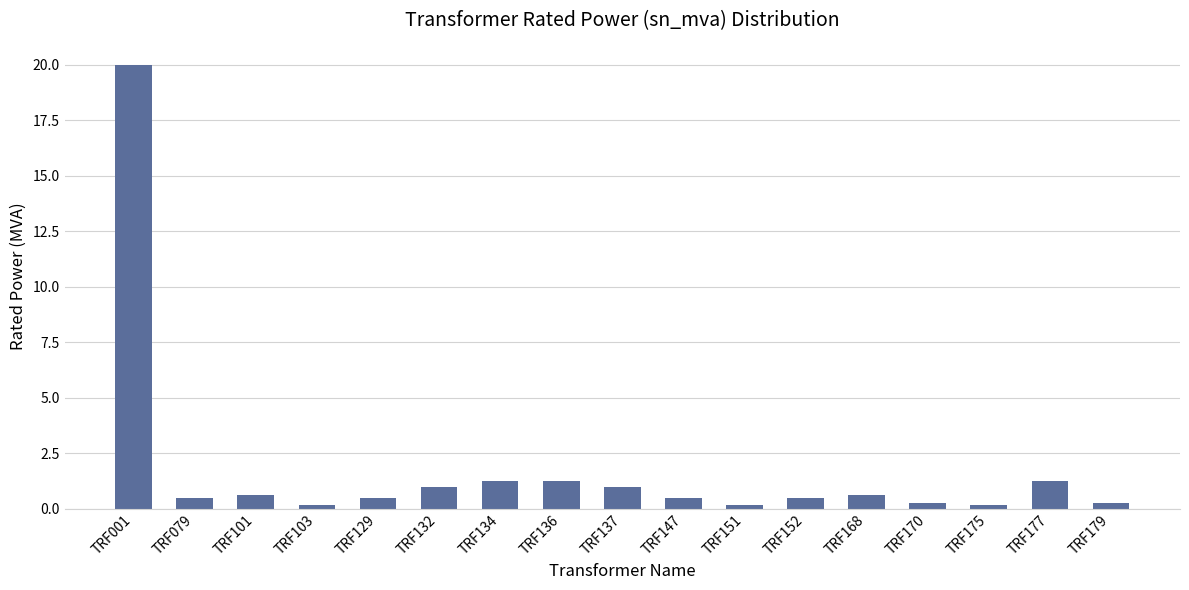

What is the value of the 9th bar from the left?

1.0